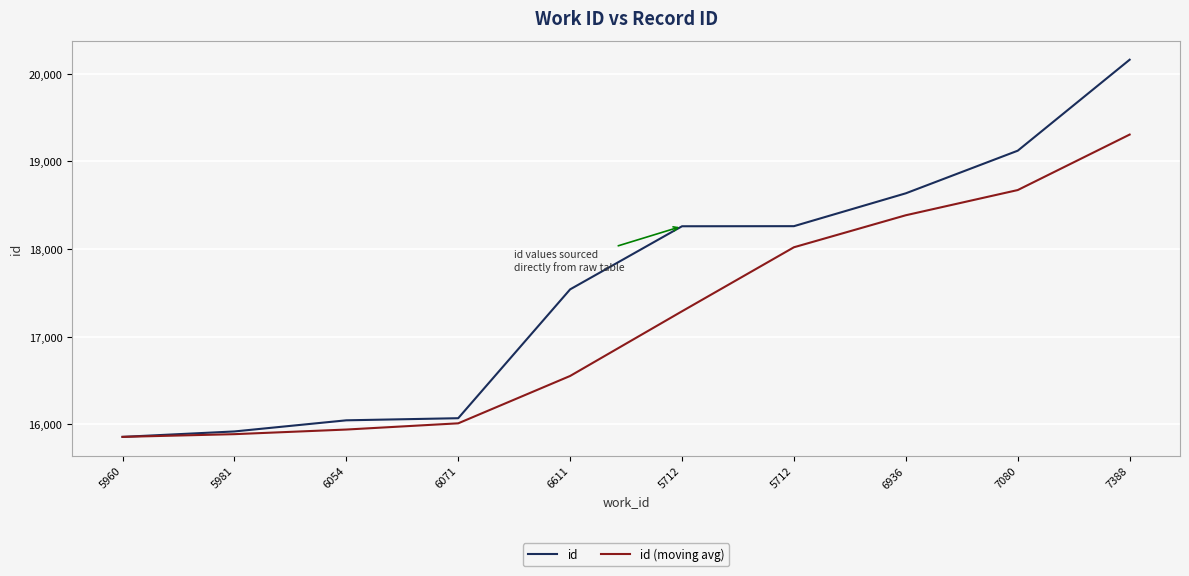

The id (moving avg) series shows 24885.2 at 5960. True or false?

False